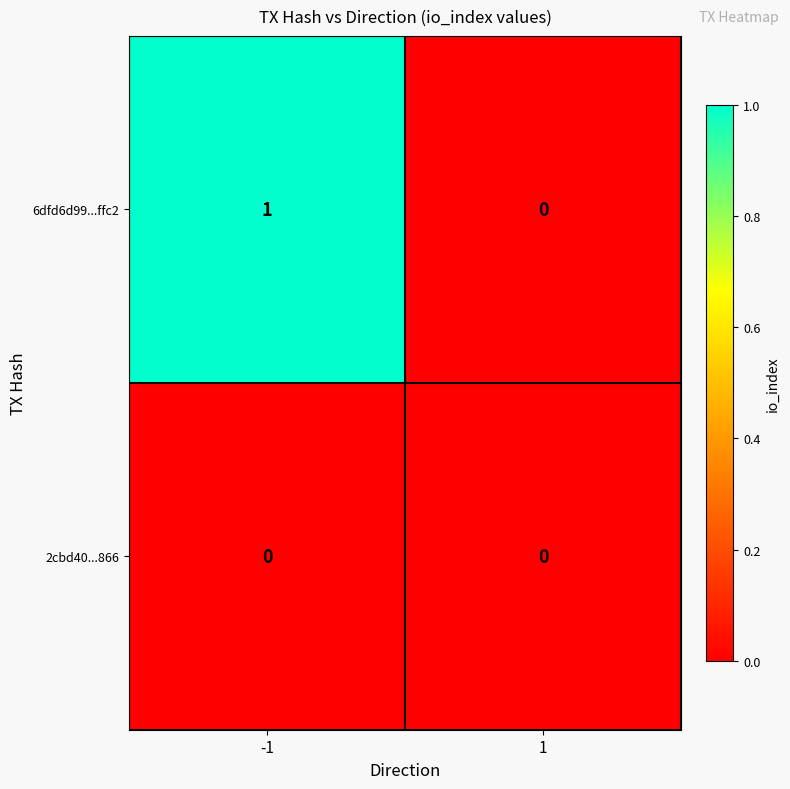

Is it true that 6dfd6d99...ffc2 equals 1 at -1?

True